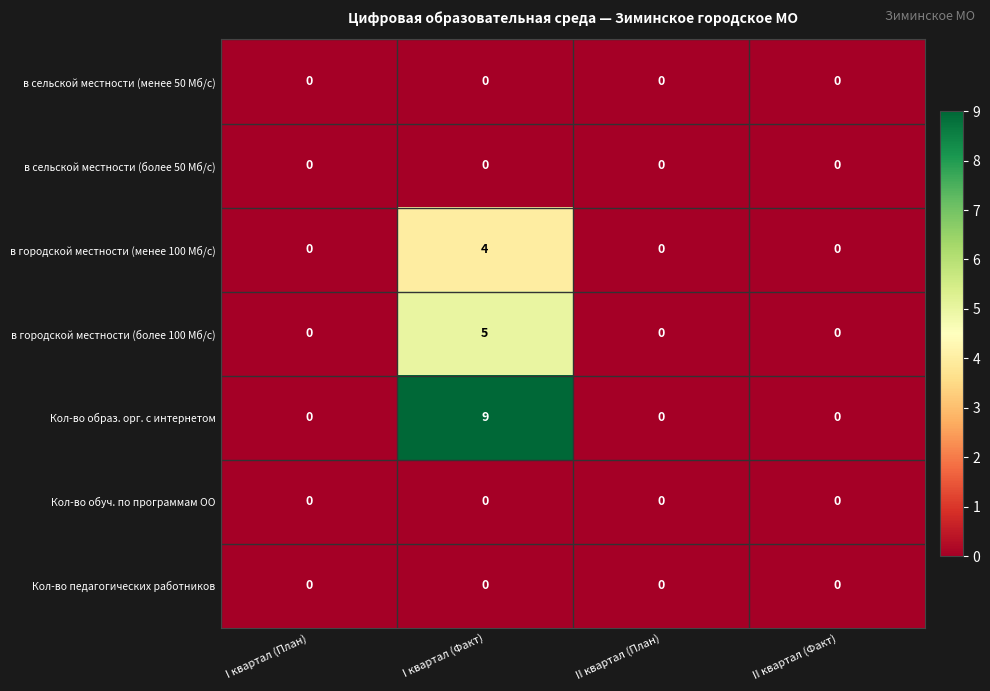

What is the sum of the Кол-во образ. орг. с интернетом values at II квартал (План) and I квартал (Факт)?

9